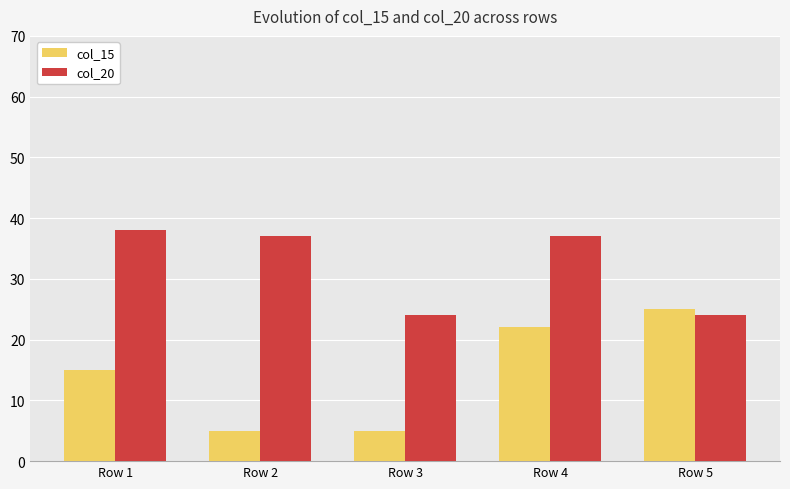

What is the spread (max minus min) of values at Row 4?

15